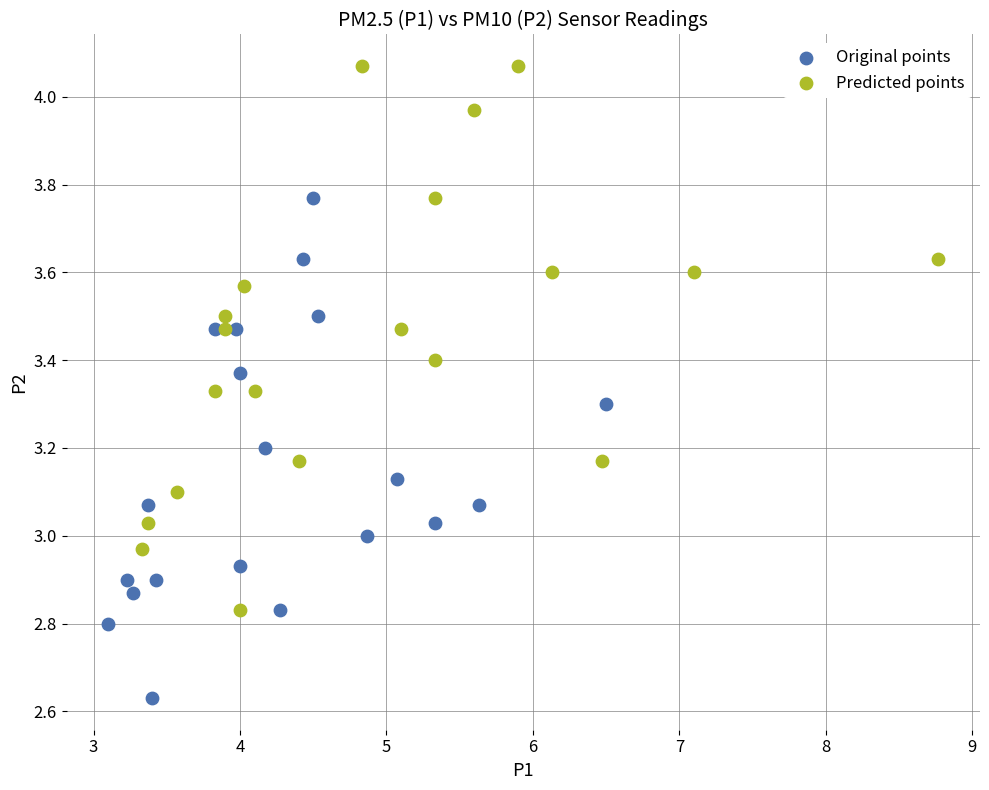

Which series contains the lowest Y value?

Original points